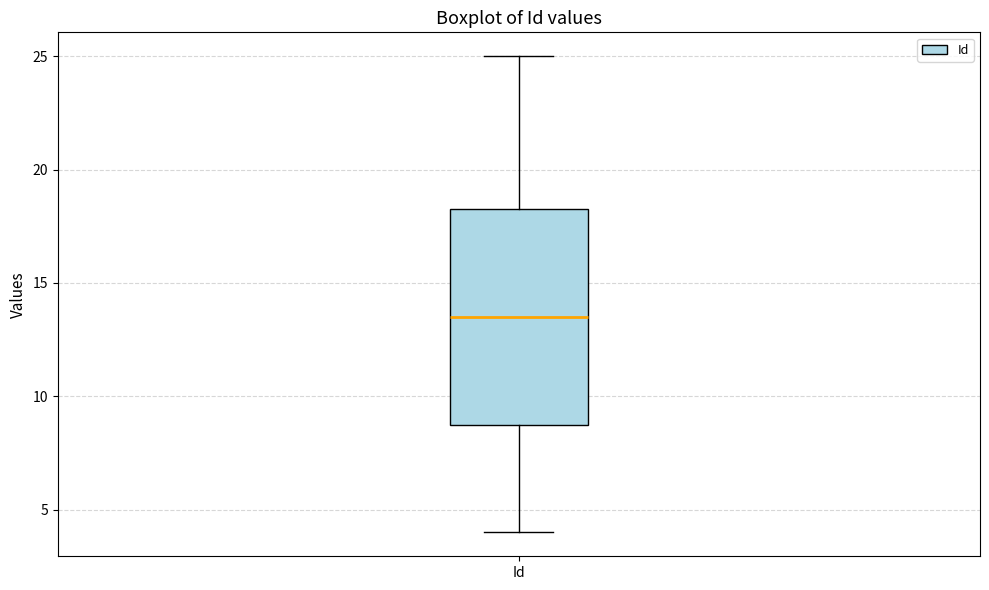

Read this box plot against the y-axis: the position of the median line, the range covered by the box, and the ends of both whiskers. The values are not printed on the chart, so give them approximately, as read against the axis.

median 13.5, box 9.0 to 18.5, whiskers 4.0 to 25.0